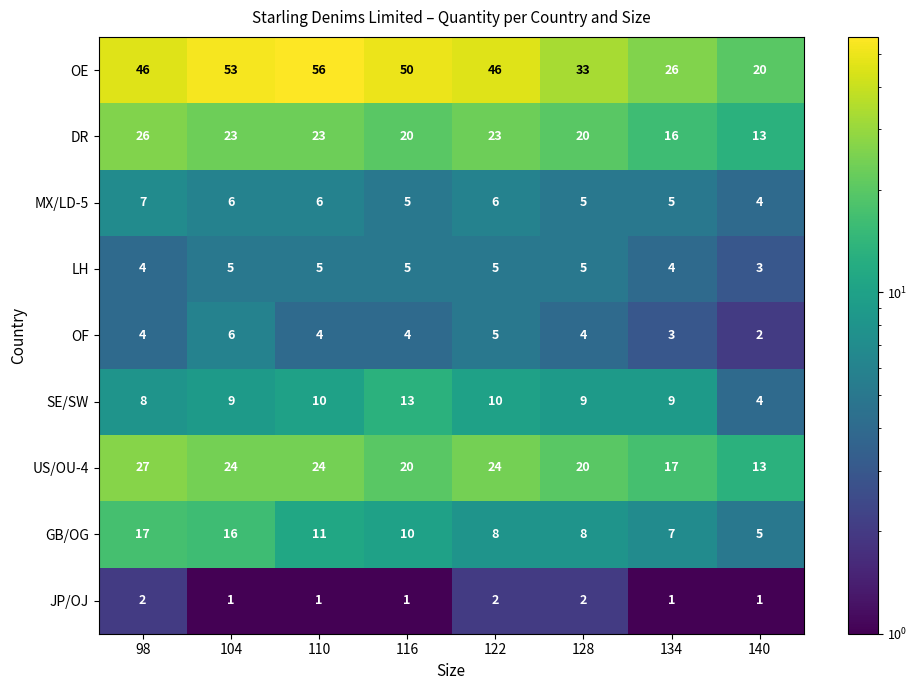

The value of DR at 134 is 16. True or false?

True